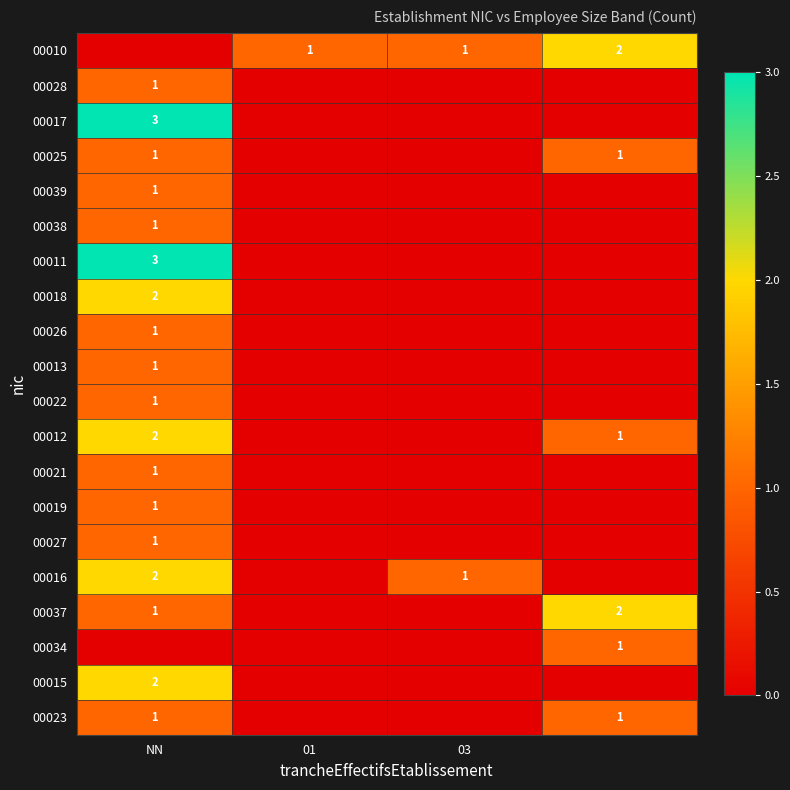

Is it true that 00010 equals 2 at 03?

False